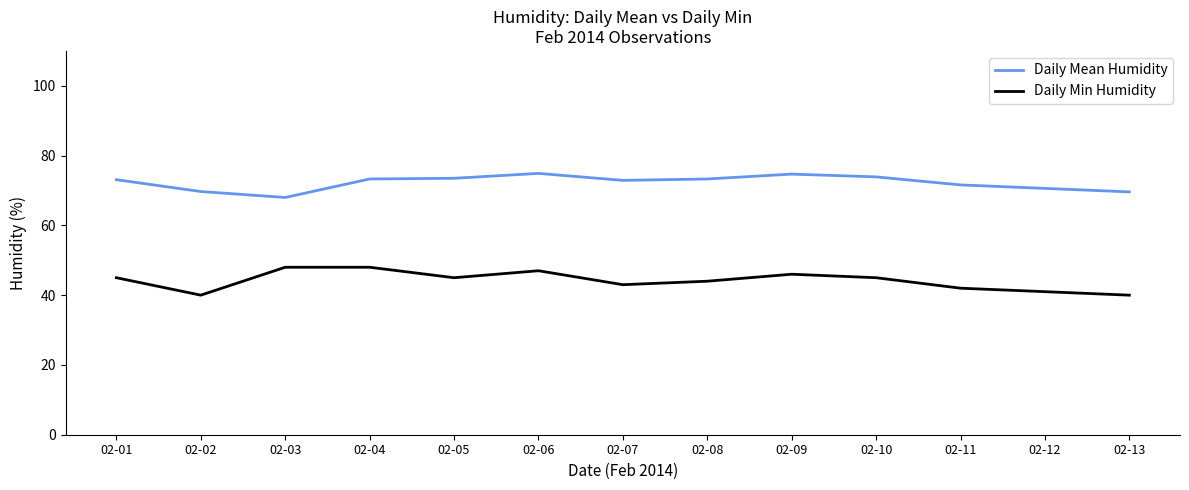

What is the difference between the highest and lowest values at 02-06?

27.9